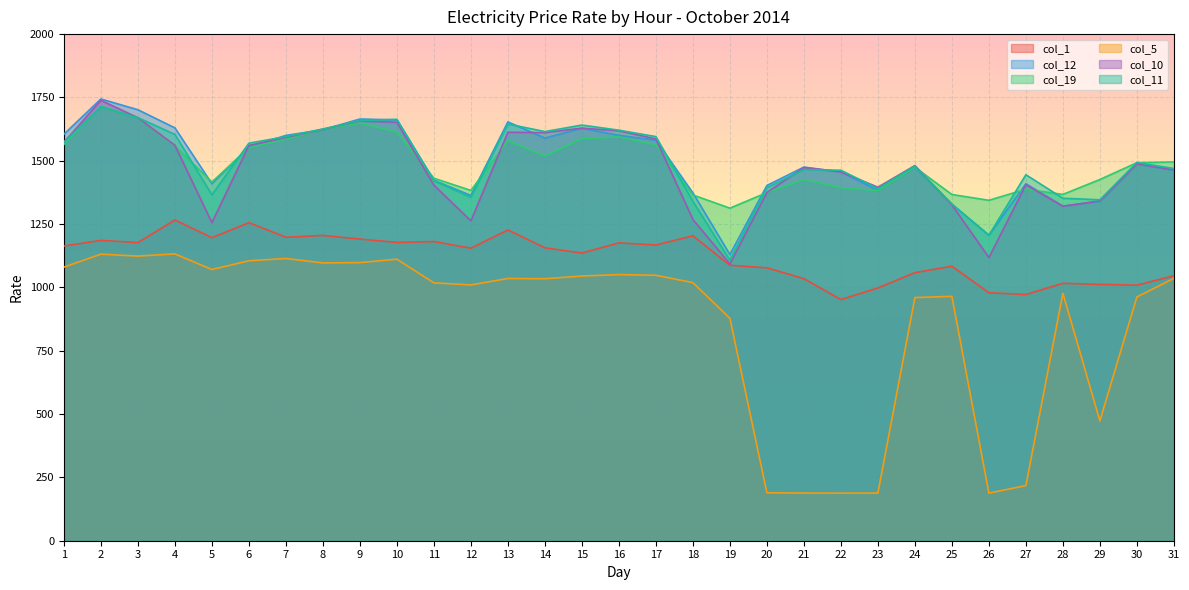

At which category does col_5 reach its first local valley?

3